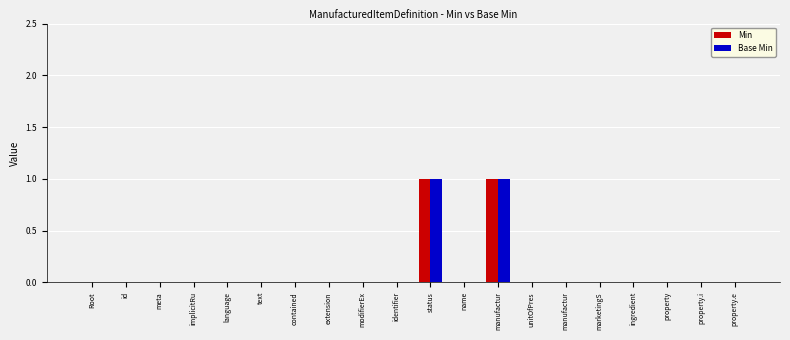

What is the label of the 15th bar from the right?

text